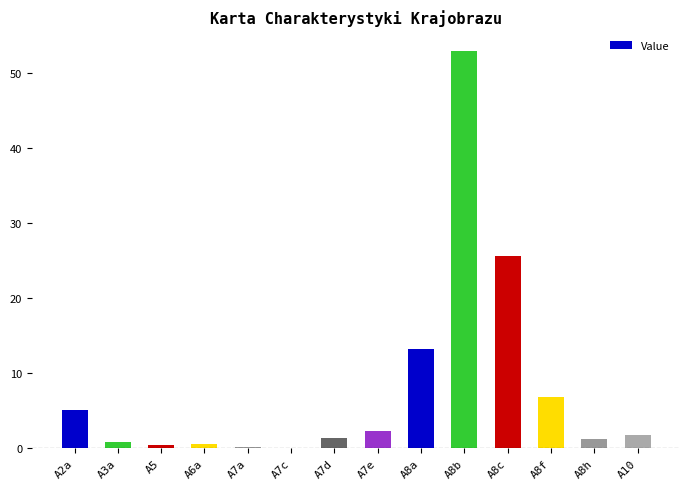

What is the ratio of the value at A8c to the value at A8f?

3.7